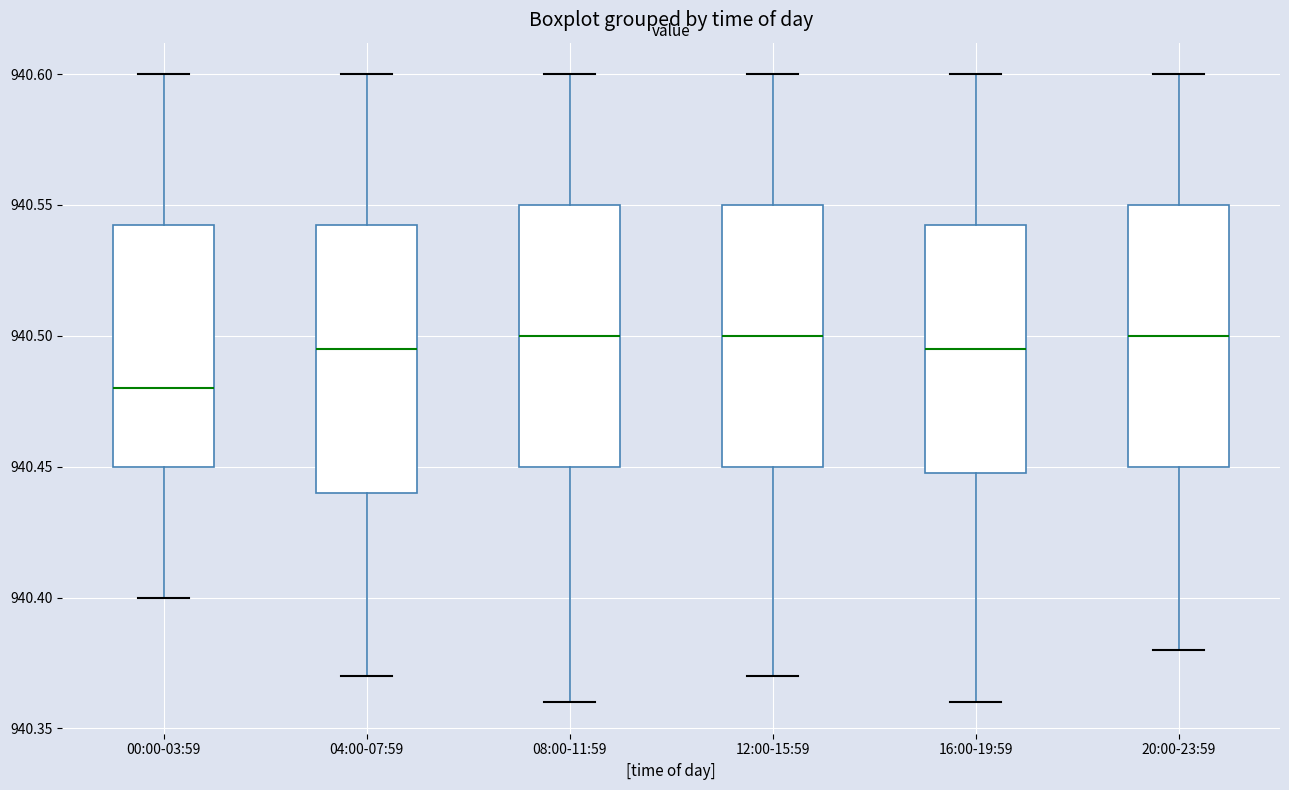

Reading left to right, transcribe this box plot: for each box, give where its median line is, the range the box spans, and where its two whiskers end, as read against the y-axis. The values are not printed on the chart, so give them approximately, as read against the axis.

00:00-03:59: median 940.480, box 940.450 to 940.545, whiskers 940.400 to 940.600
04:00-07:59: median 940.495, box 940.440 to 940.545, whiskers 940.370 to 940.600
08:00-11:59: median 940.500, box 940.450 to 940.550, whiskers 940.360 to 940.600
12:00-15:59: median 940.500, box 940.450 to 940.550, whiskers 940.370 to 940.600
16:00-19:59: median 940.495, box 940.450 to 940.545, whiskers 940.360 to 940.600
20:00-23:59: median 940.500, box 940.450 to 940.550, whiskers 940.380 to 940.600